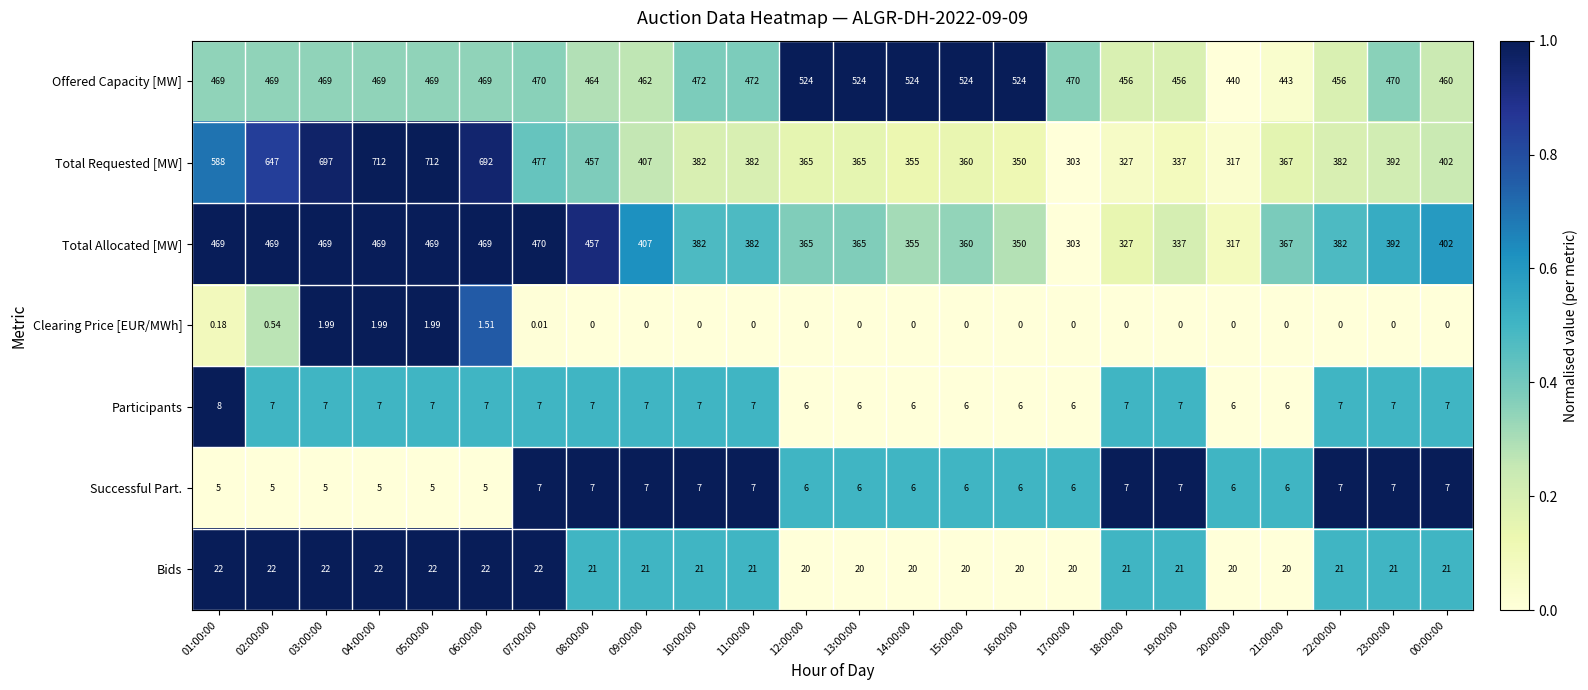

Is the value of Successful Part. at 02:00:00 greater than the value of Offered Capacity [MW] at 17:00:00?

No